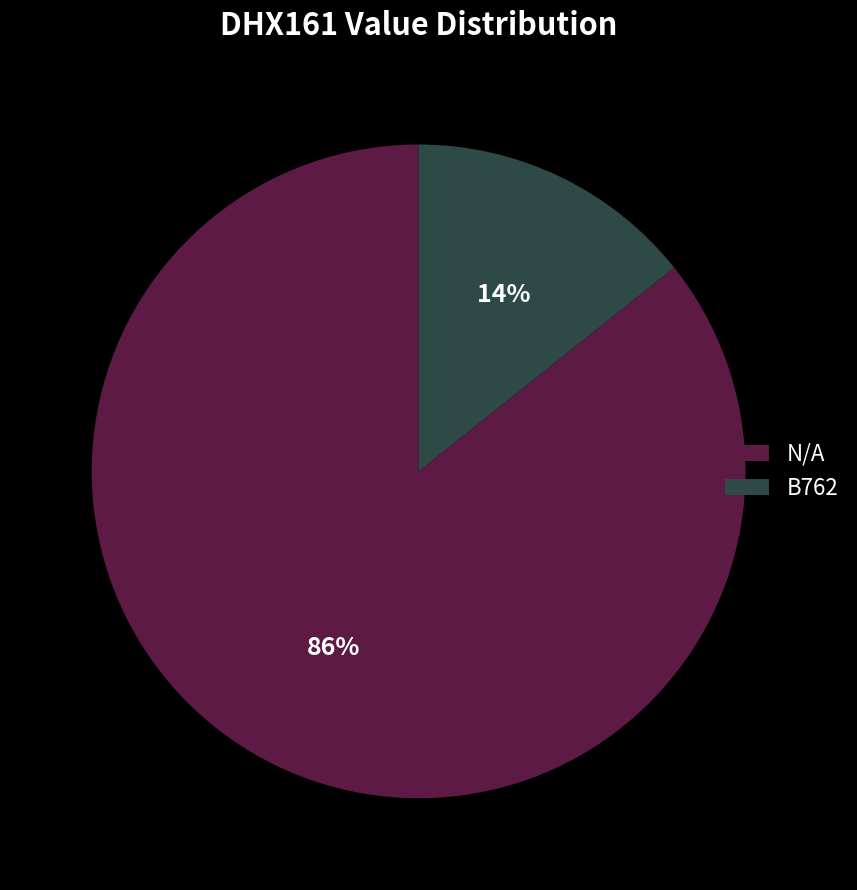

The B762 slice represents 14% of the pie. True or false?

True